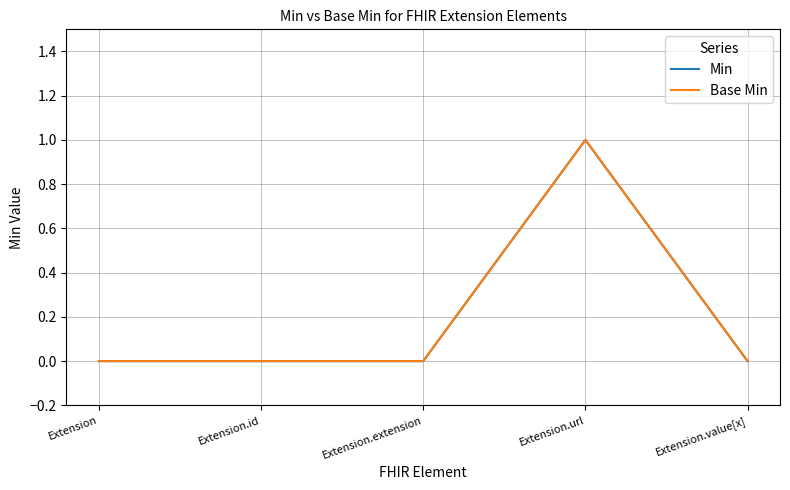

What position from the left is Extension.value[x]?

5